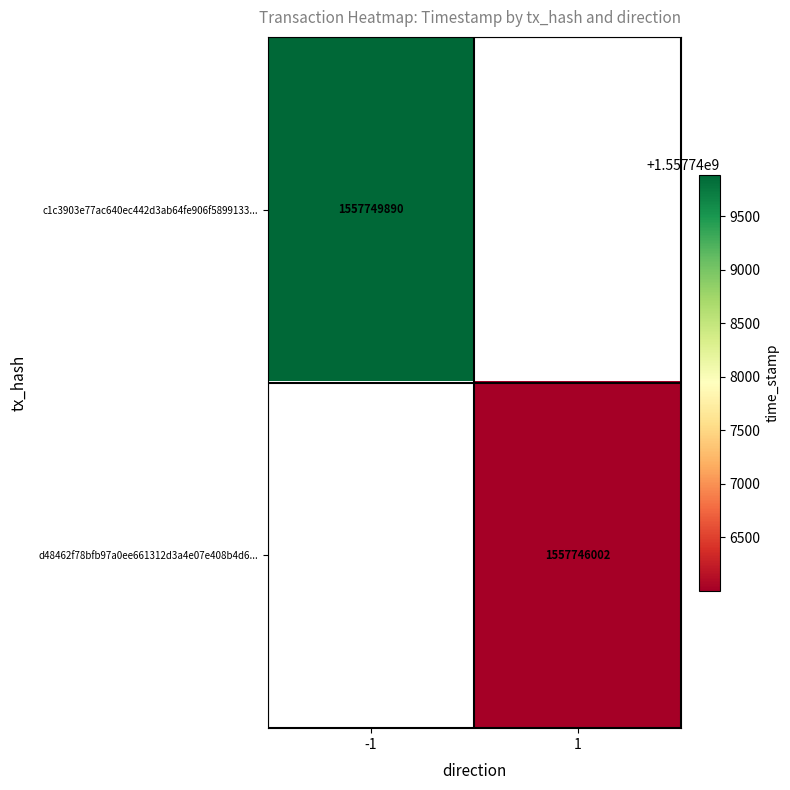

The d48462f78bfb97a0ee661312d3a4e07e408b4d6... series shows 2515466615 at 1. True or false?

False